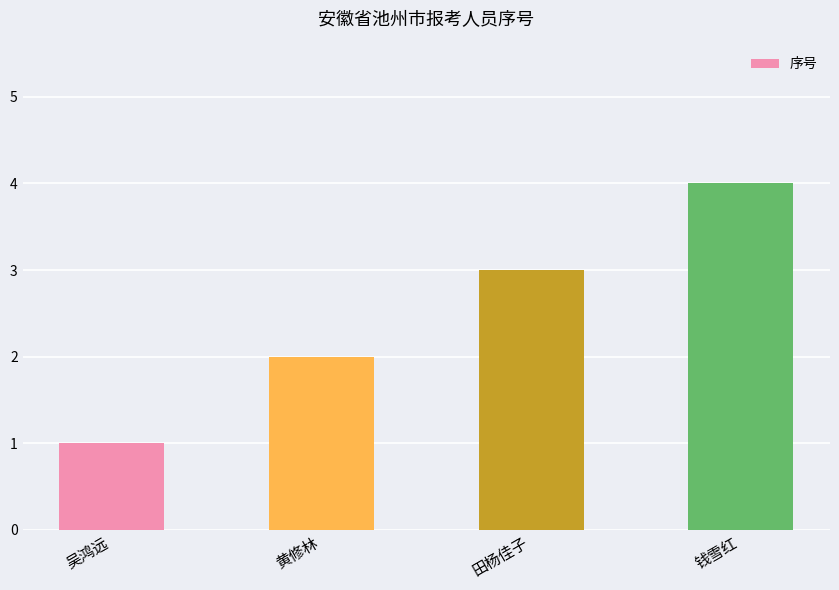

What is the value of the 1st bar from the left?

1